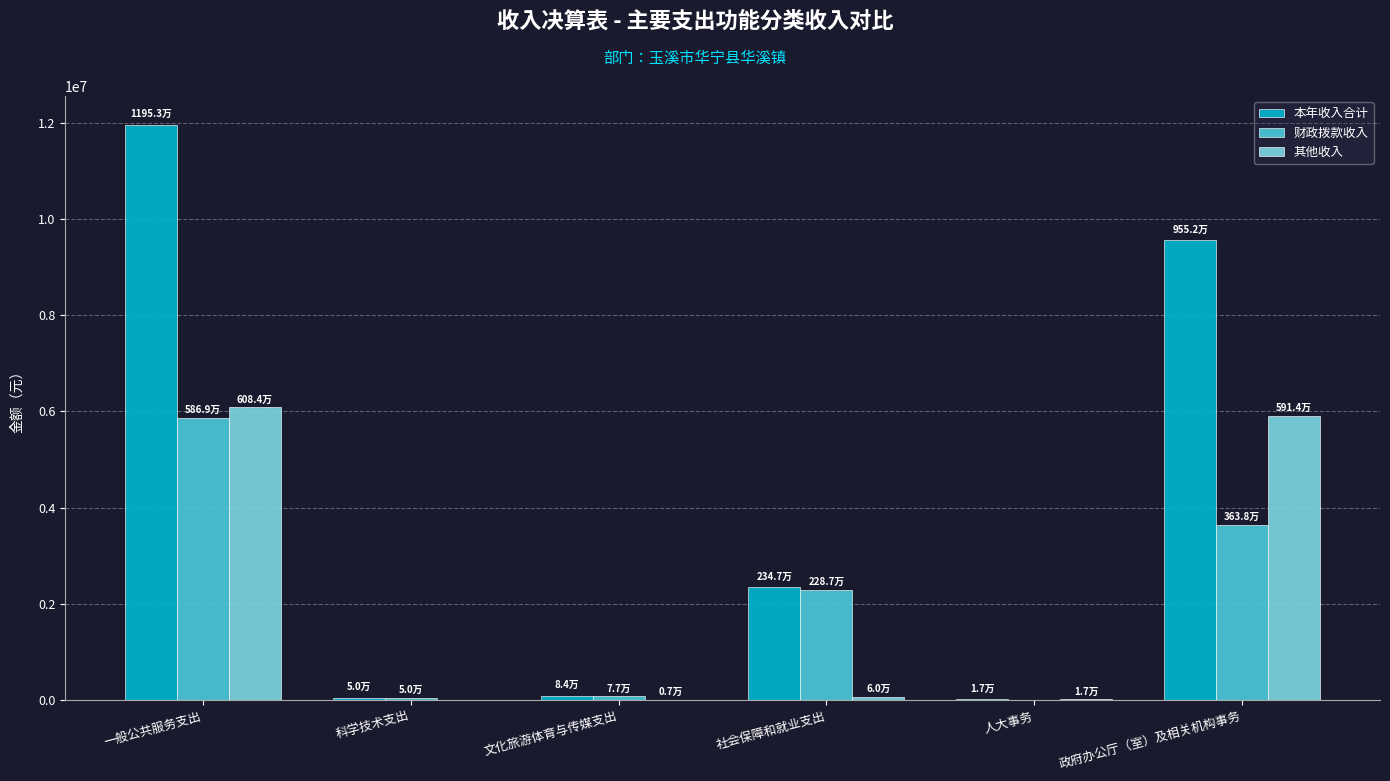

Is it true that 财政拨款收入 equals 1401236.9 at 社会保障和就业支出?

False